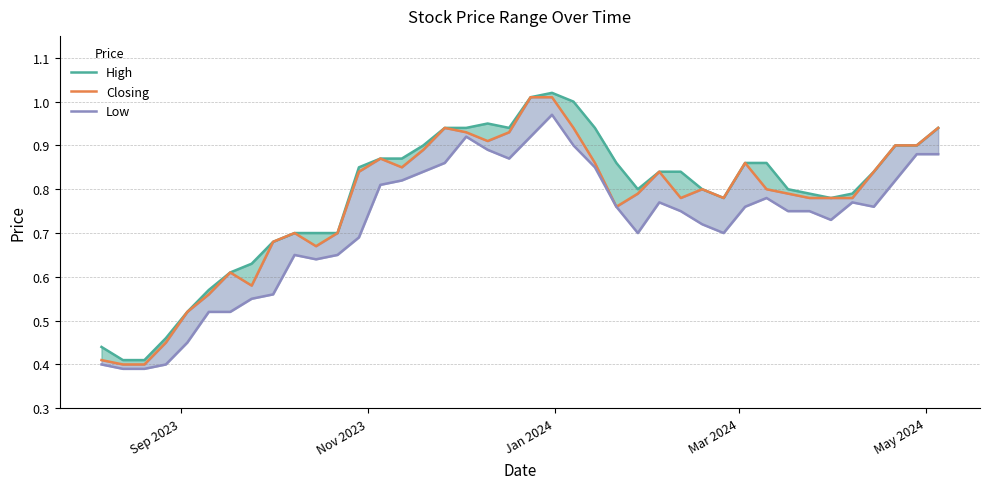

How many interior local valleys does the Low series have?

6